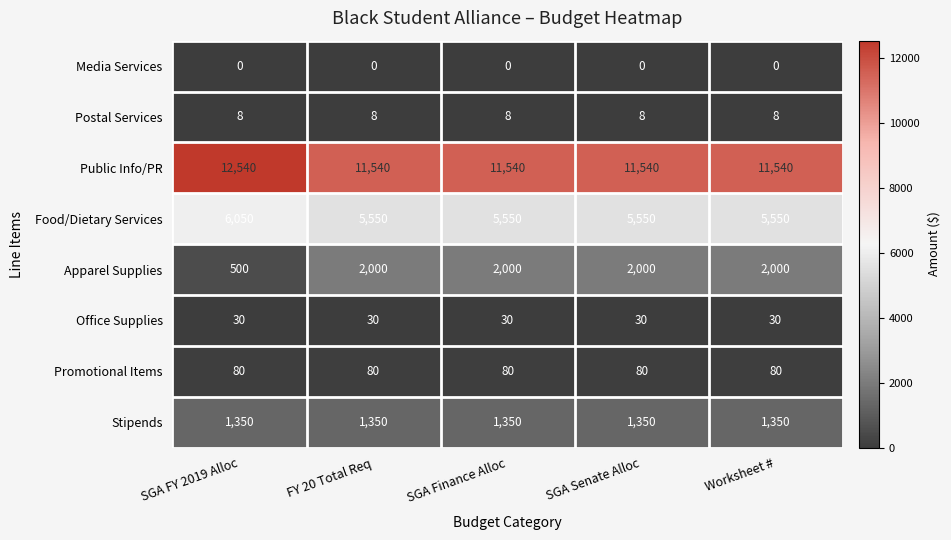

What is the total value across all series at SGA Finance Alloc?

20558